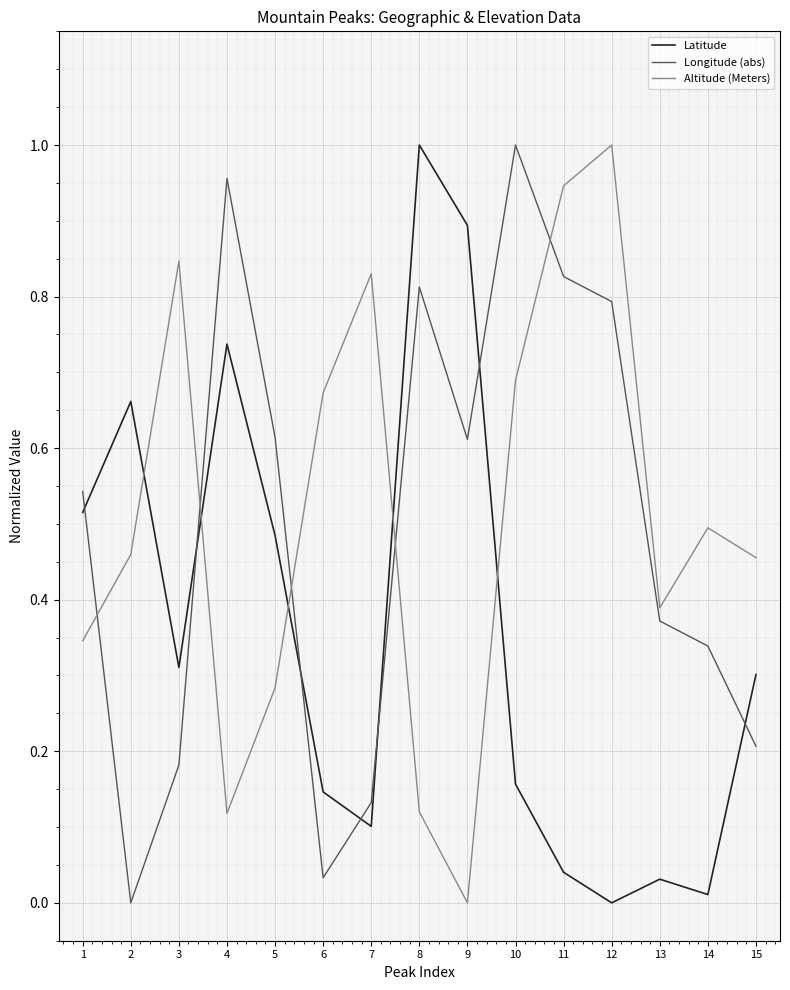

The Altitude (Meters) series shows 0.3 at 5. True or false?

True